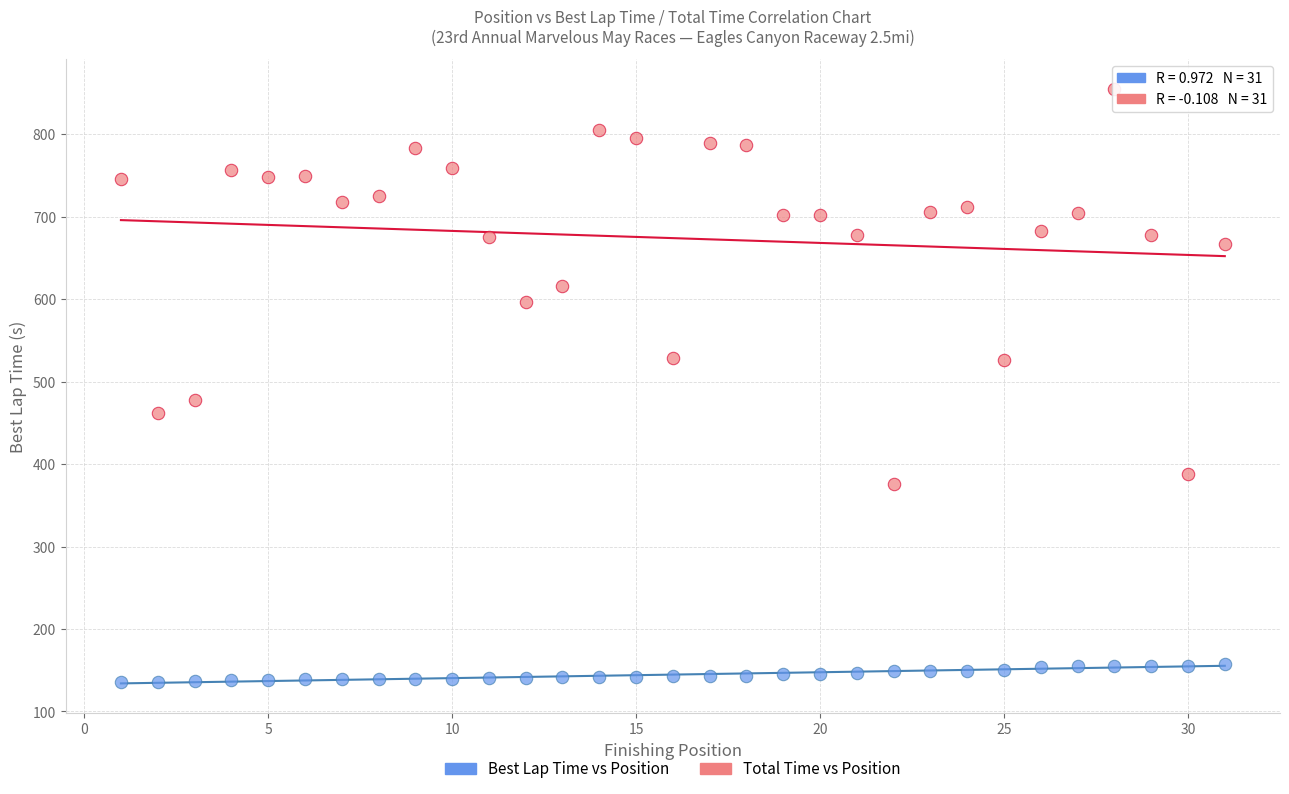

Across all data points, what is the range of X values (max minus min)?

30.0